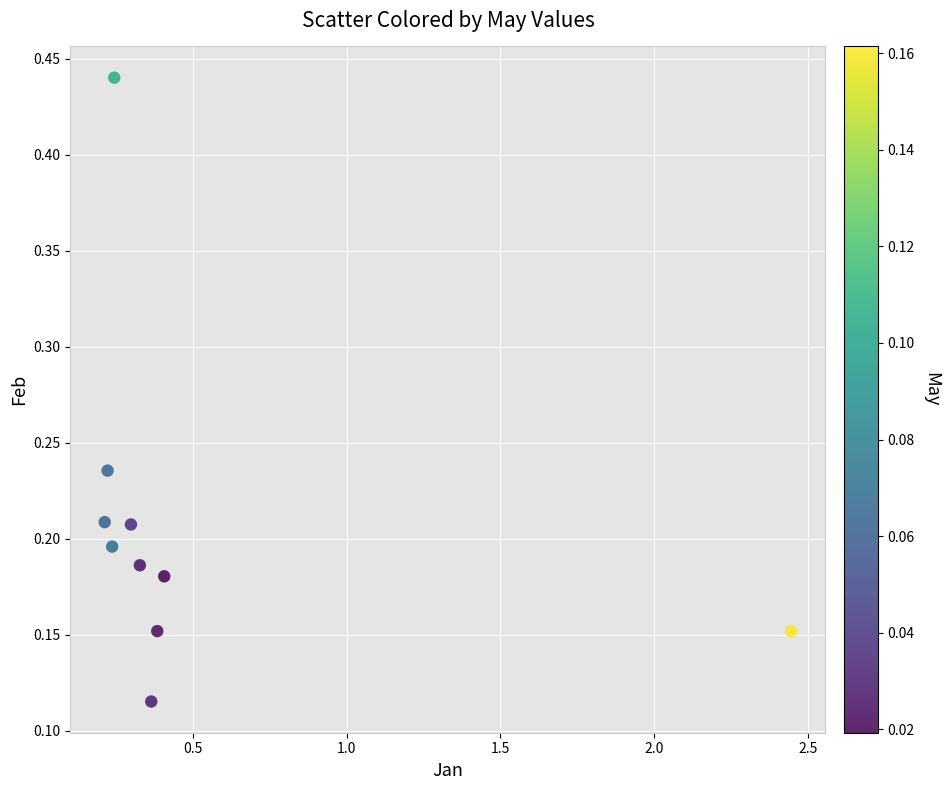

What is the range of Y values (max minus min)?

0.3